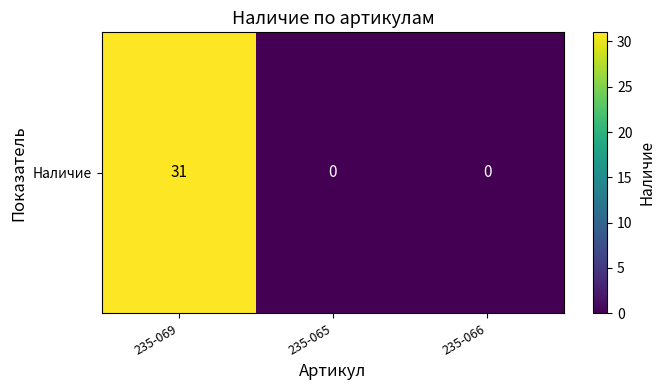

Reading left to right, list all the values displayed in this chart.

31	0	0